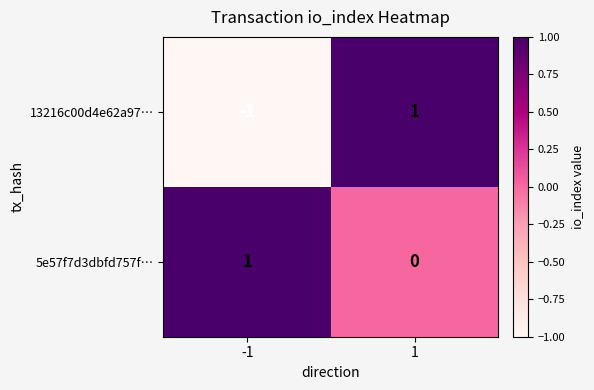

Rank the series at -1 from highest to lowest value.

5e57f7d3dbfd757f…, 13216c00d4e62a97…